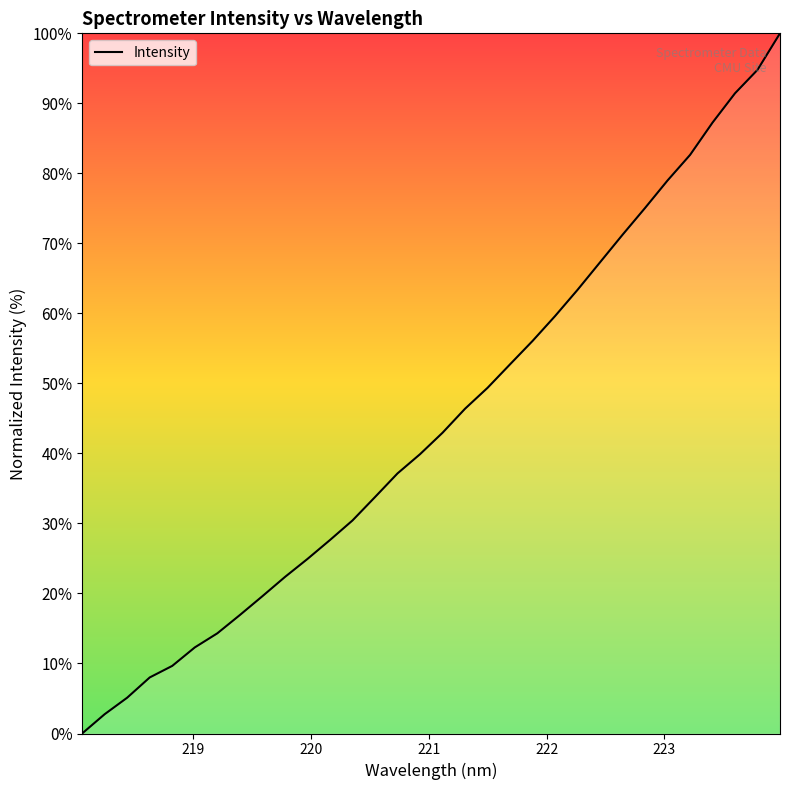

What is the difference between the maximum and minimum values?

100.0